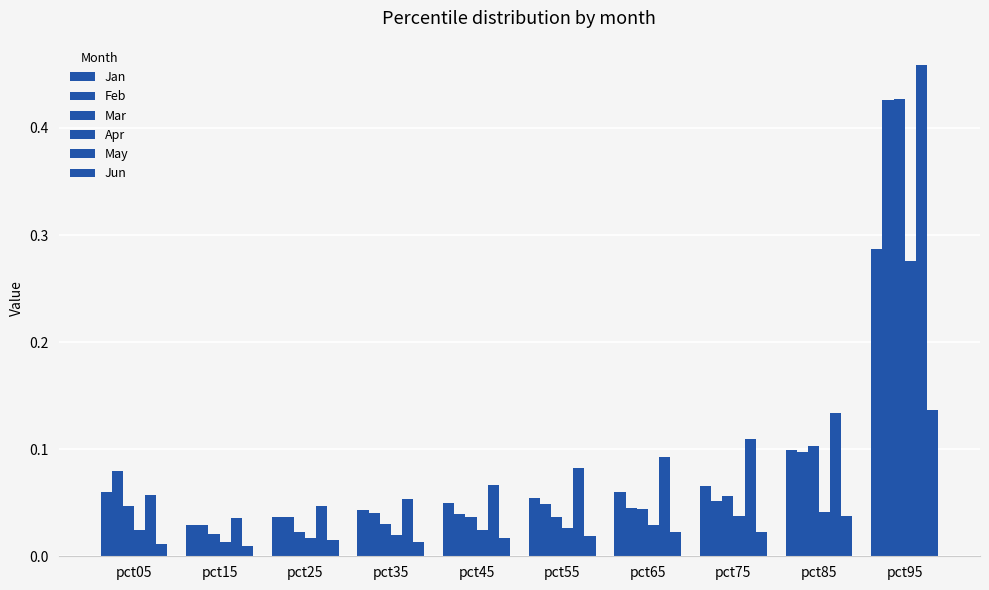

Does the chart contain any negative values?

No